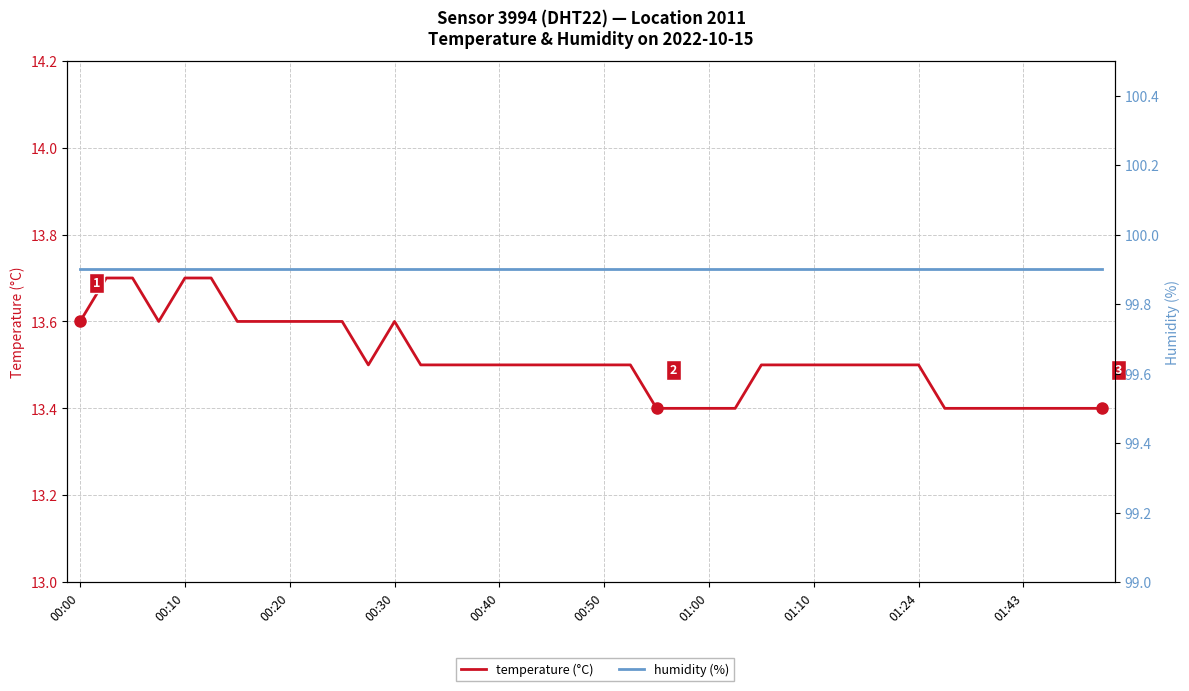

List the series in order of their overall mean, lowest first.

temperature (°C), humidity (%)